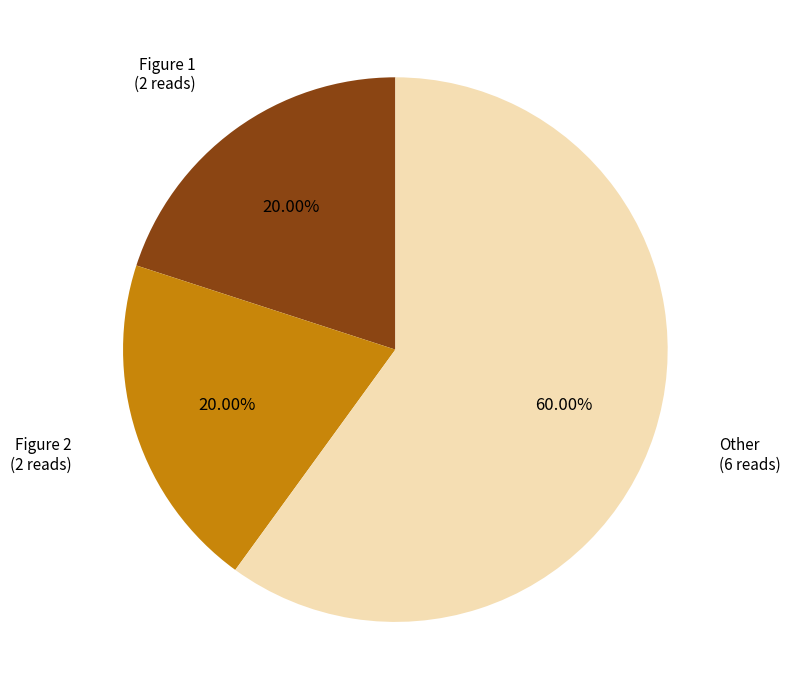

Is there any slice that represents more than half of the pie?

Yes